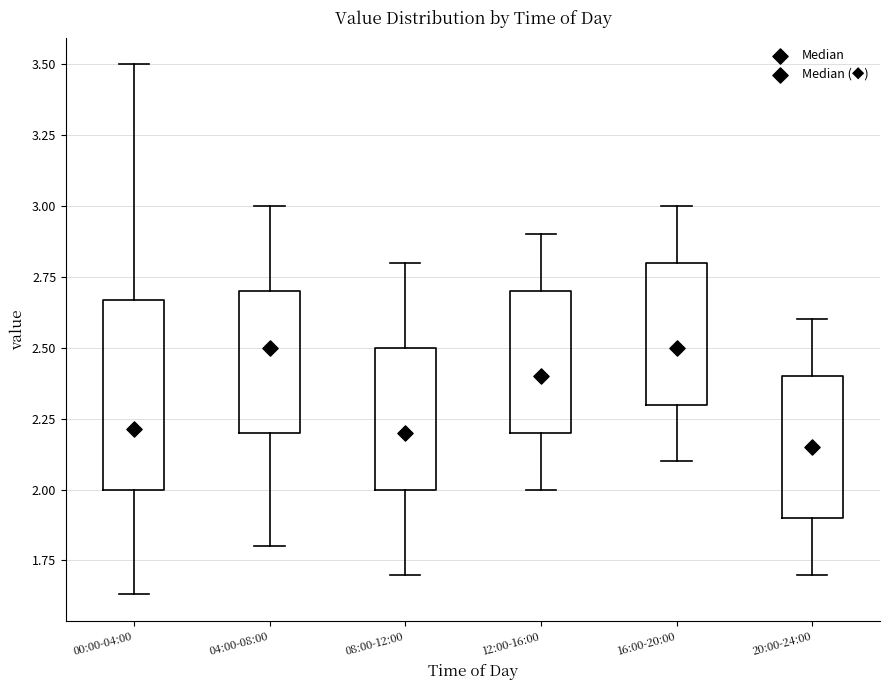

Which box is the tallest, from its lower edge to its upper edge?

00:00-04:00